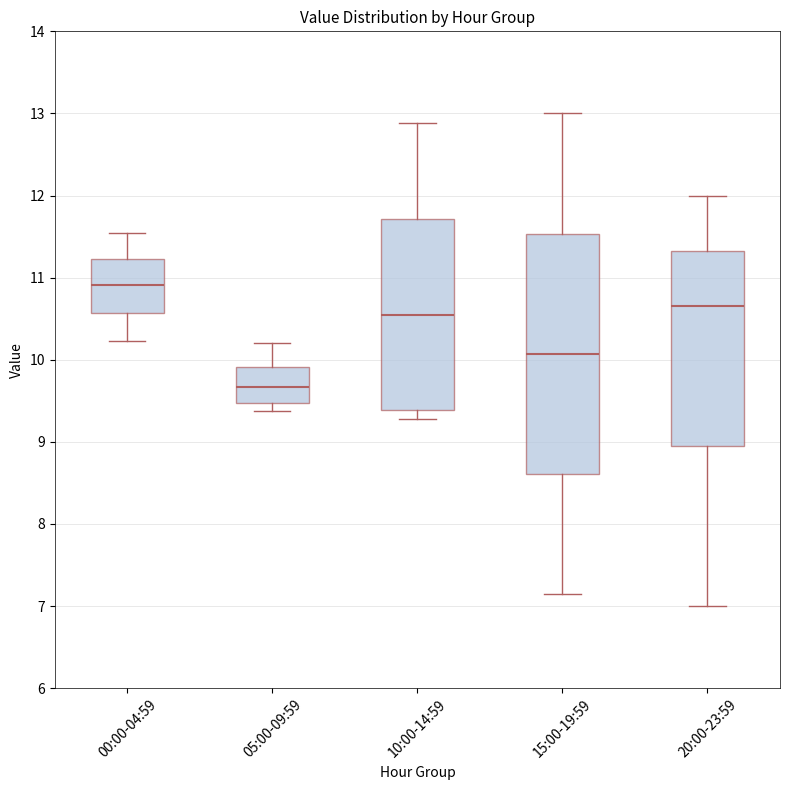

Where is the lower edge of the box for 15:00-19:59 on the y-axis? The values are not printed on the chart, so give them approximately, as read against the axis.

8.6